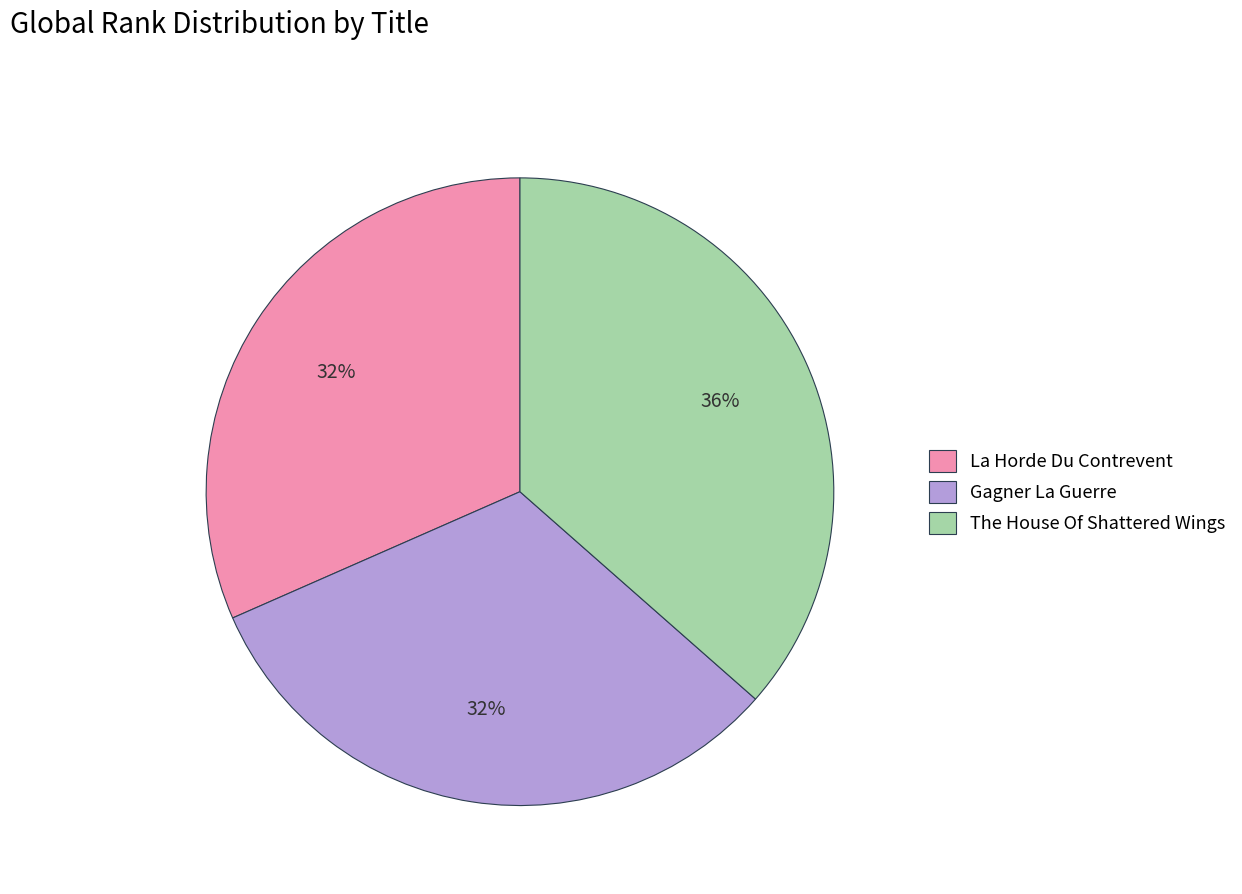

Is the sum of The House Of Shattered Wings and La Horde Du Contrevent greater than half?

Yes